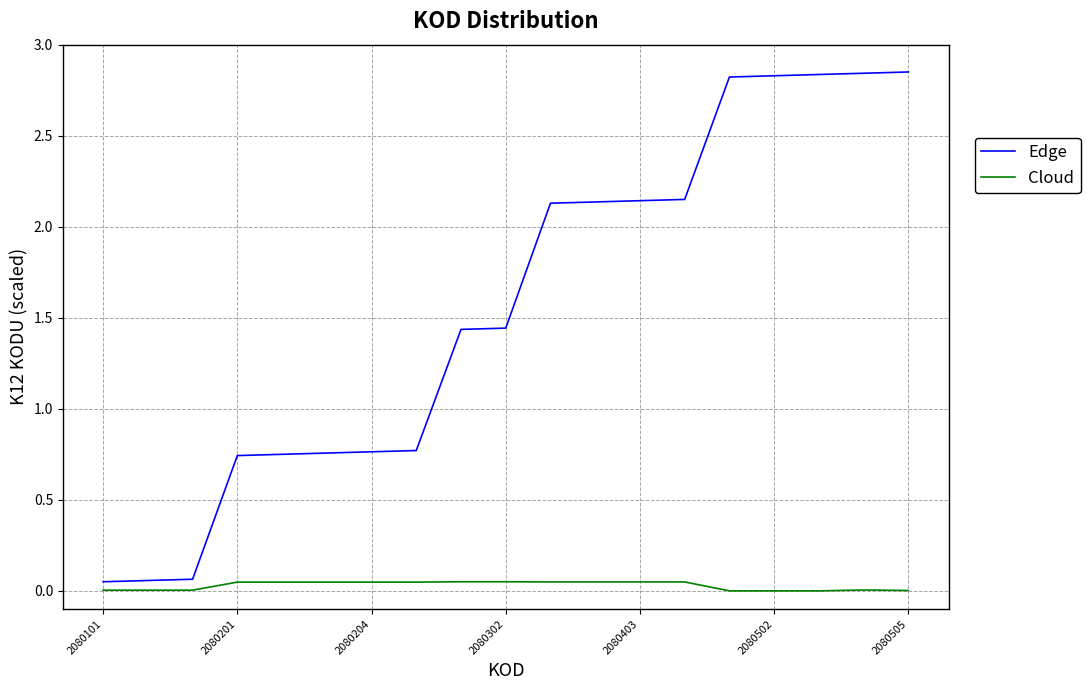

List the series in order of their peak value, lowest first.

Cloud, Edge